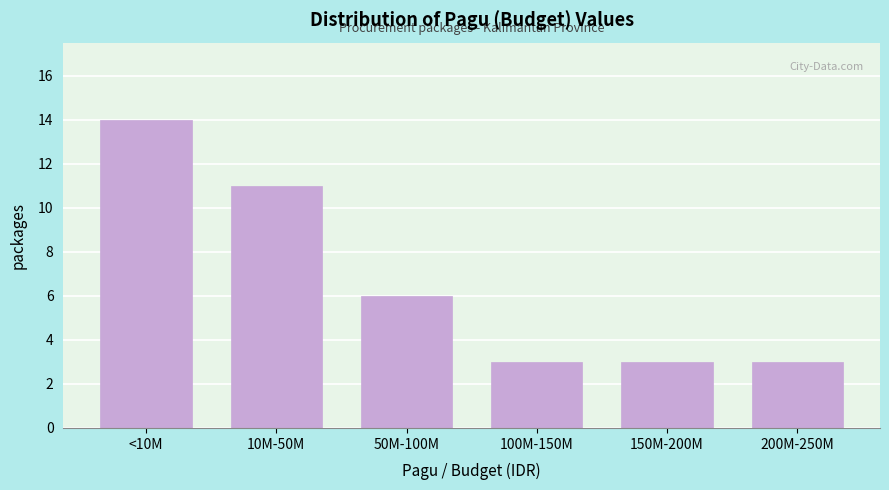

Reading left to right, transcribe all the data shown in this chart.

14	11	6	3	3	3